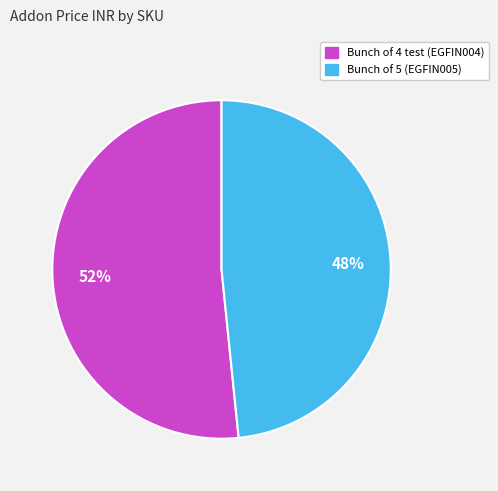

Is the sum of Bunch of 5 (EGFIN005) and Bunch of 4 test (EGFIN004) greater than half?

Yes